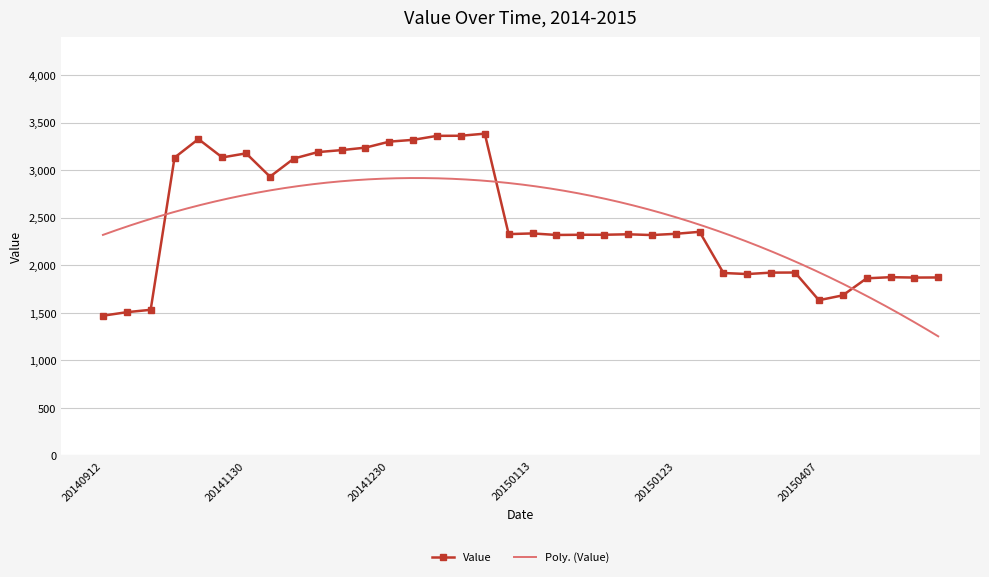

The value at 20150101 is 3360. True or false?

True